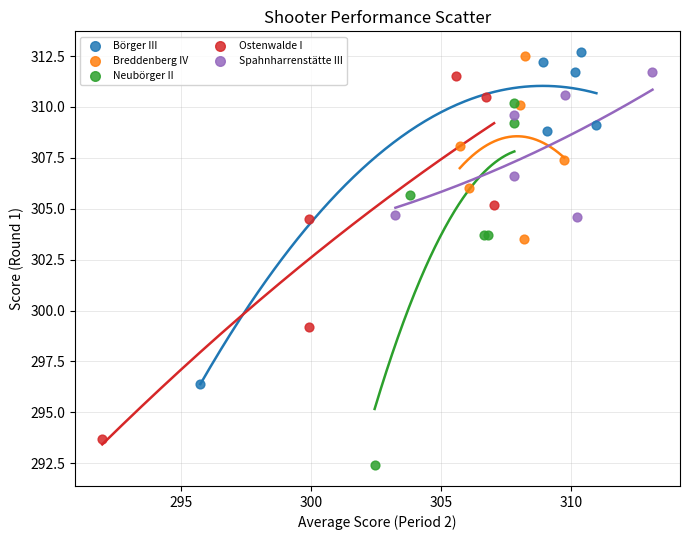

Which series reaches the minimum Y coordinate?

Neubörger II